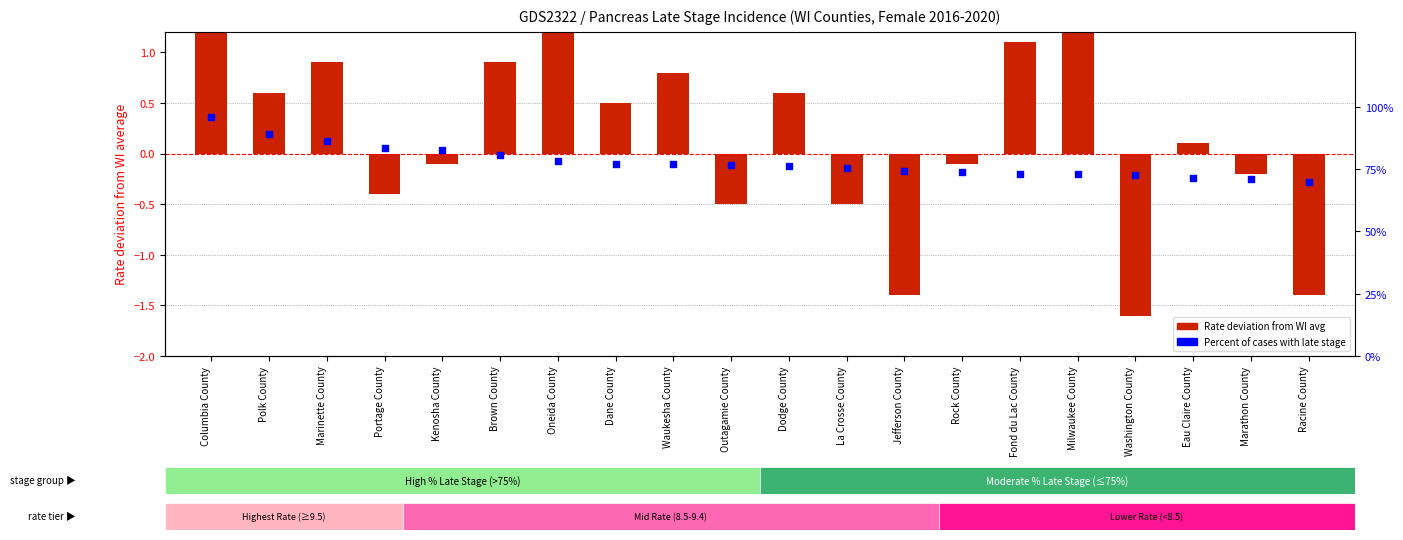

Is the value of Percent Late Stage at Jefferson County greater than the value of Rate deviation from WI avg at Eau Claire County?

Yes